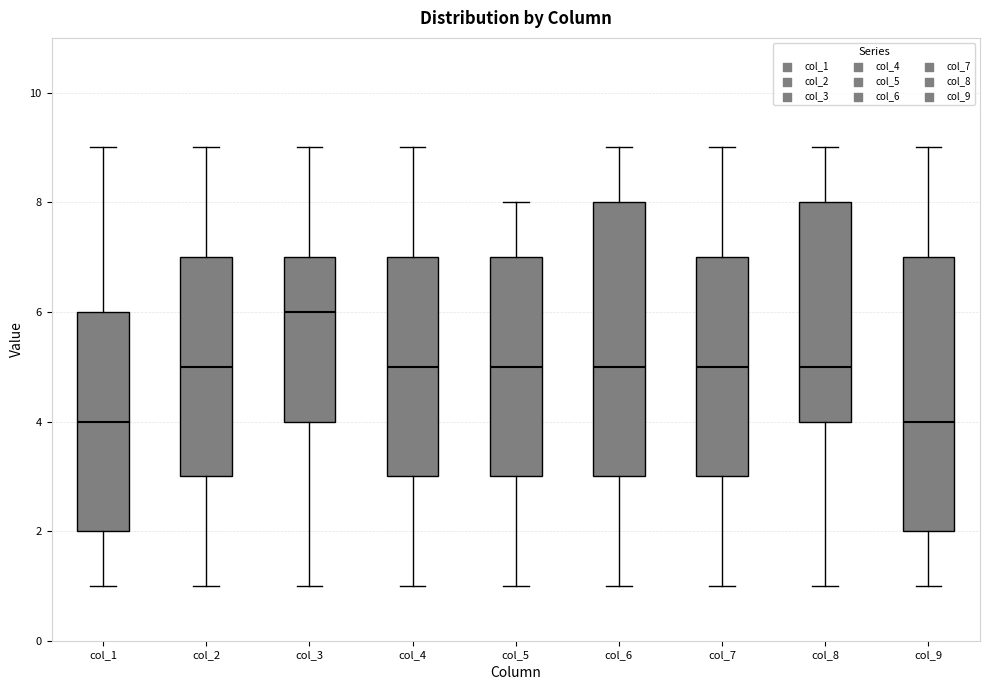

Reading left to right, read every box against the y-axis: the position of its median line, the range the box covers, and the ends of its whiskers. The values are not printed on the chart, so give them approximately, as read against the axis.

col_1: median 4, box 2 to 6, whiskers 1 to 9
col_2: median 5, box 3 to 7, whiskers 1 to 9
col_3: median 6, box 4 to 7, whiskers 1 to 9
col_4: median 5, box 3 to 7, whiskers 1 to 9
col_5: median 5, box 3 to 7, whiskers 1 to 8
col_6: median 5, box 3 to 8, whiskers 1 to 9
col_7: median 5, box 3 to 7, whiskers 1 to 9
col_8: median 5, box 4 to 8, whiskers 1 to 9
col_9: median 4, box 2 to 7, whiskers 1 to 9